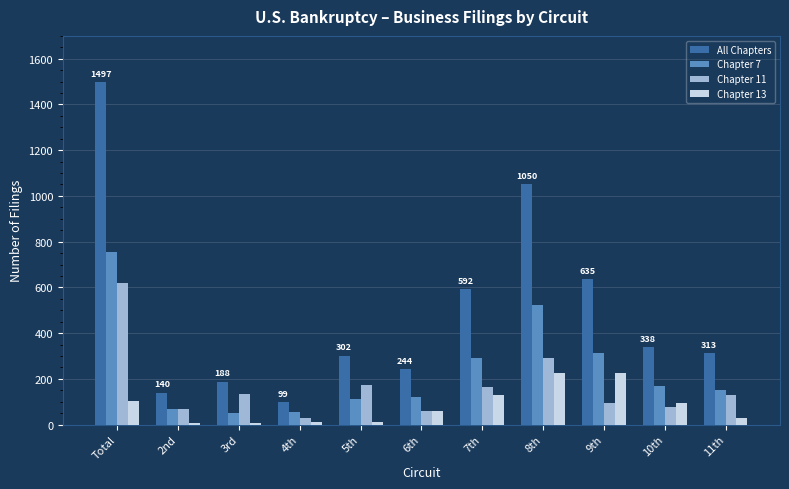

What is the total value across all series at Total?

2976